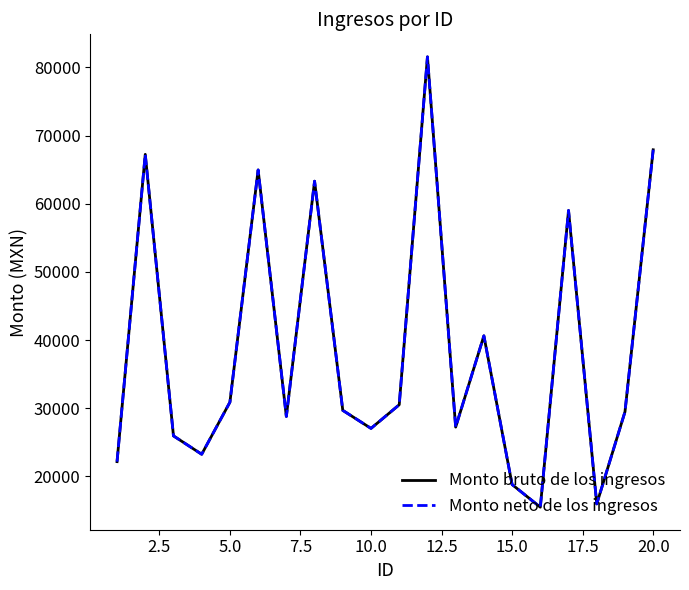

In Monto bruto de los ingresos, how many points are higher than both neighbors (excluding endpoints)?

6